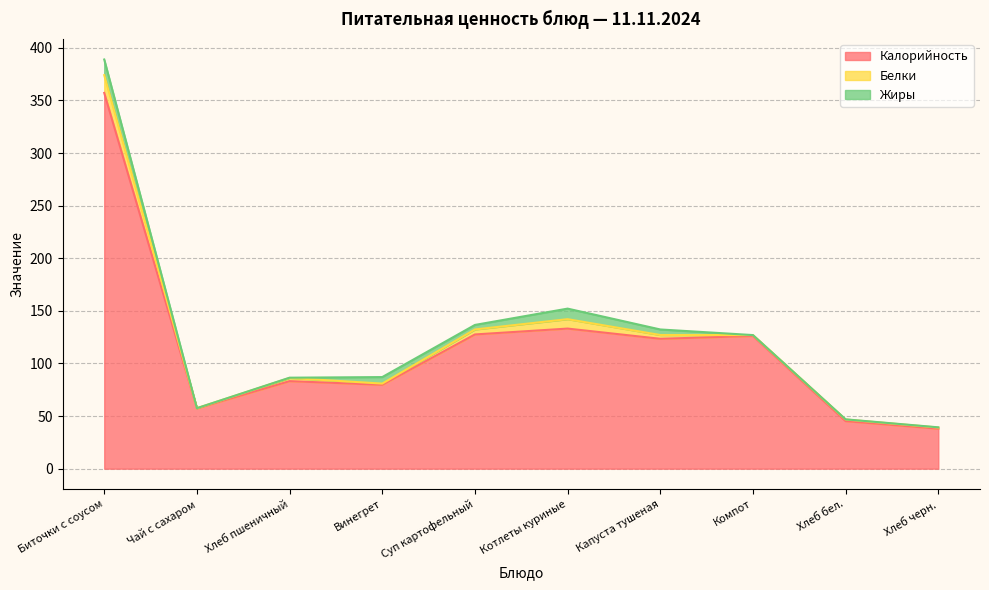

What is the total value across all series at Котлеты куриные?

152.1